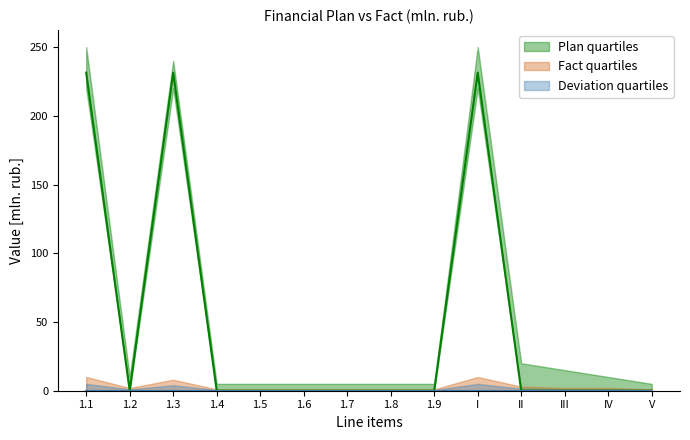

Reading right to left, list all the values displayed in this chart.

Plan: V=0.0	IV=0.0	III=0.0	II=0.0	I=231.4	1.9=0.0	1.8=0.0	1.7=0.0	1.6=0.0	1.5=0.0	1.4=0.0	1.3=231.4	1.2=0.0	1.1=231.4
Fact: V=0.0	IV=0.0	III=0.0	II=0.0	I=0.0	1.9=0.0	1.8=0.0	1.7=0.0	1.6=0.0	1.5=0.0	1.4=0.0	1.3=0.0	1.2=0.0	1.1=0.0
Deviation: V=0.0	IV=0.0	III=0.0	II=0.0	I=0.0	1.9=0.0	1.8=0.0	1.7=0.0	1.6=0.0	1.5=0.0	1.4=0.0	1.3=0.0	1.2=0.0	1.1=0.0